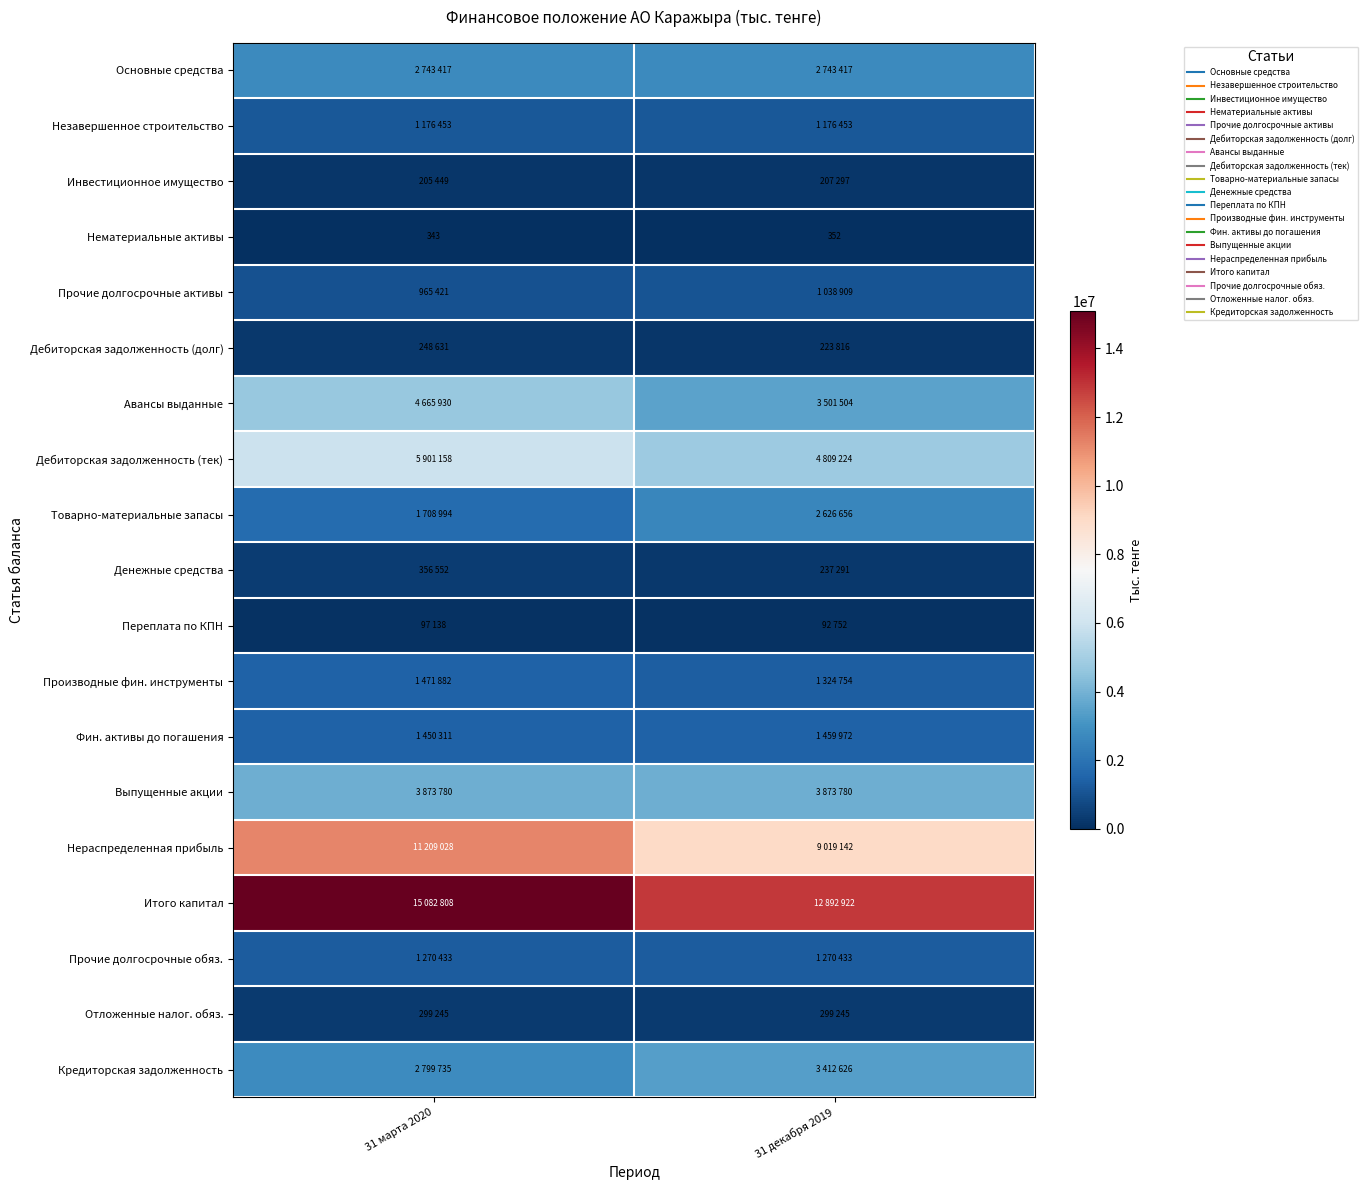

Which label corresponds to the smallest value in the chart?

31 марта 2020